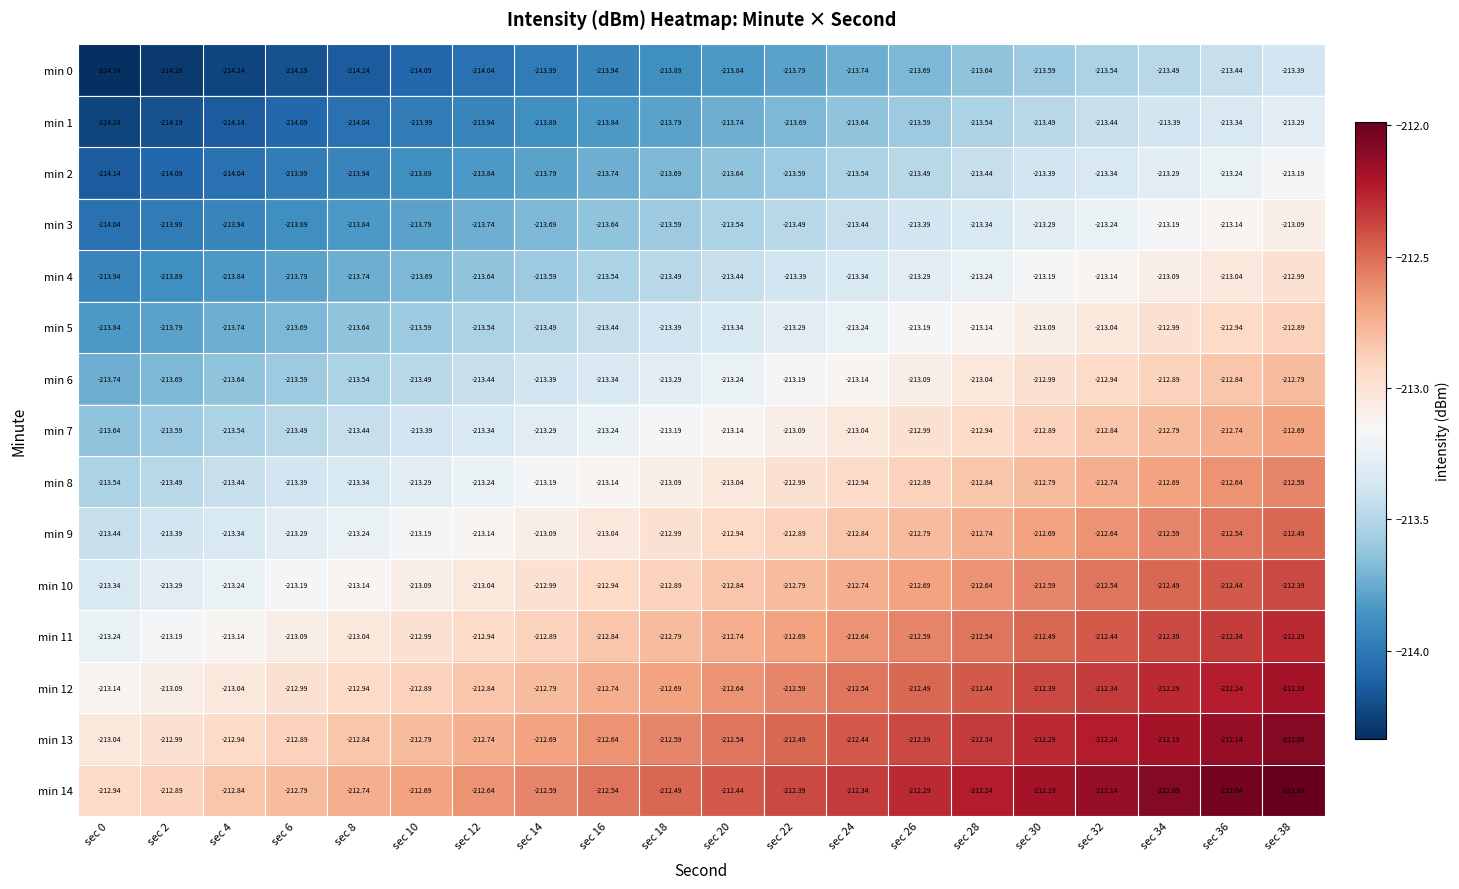

Is the value of min 6 at sec 14 greater than the value of min 3 at sec 22?

Yes